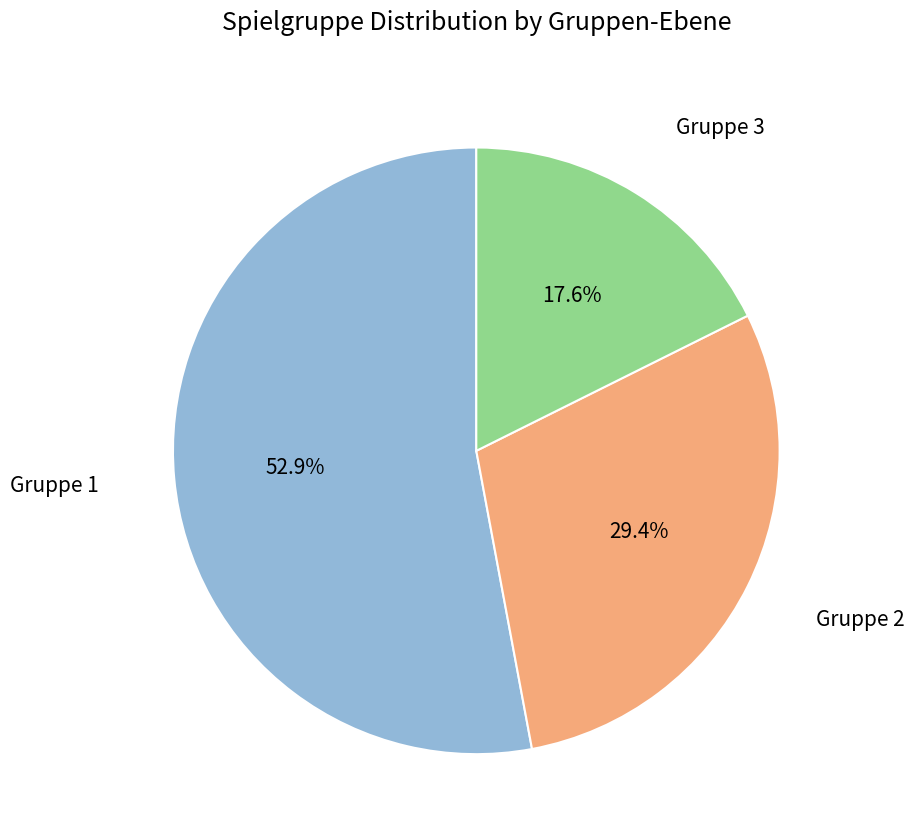

Is there any slice that represents more than half of the pie?

Yes